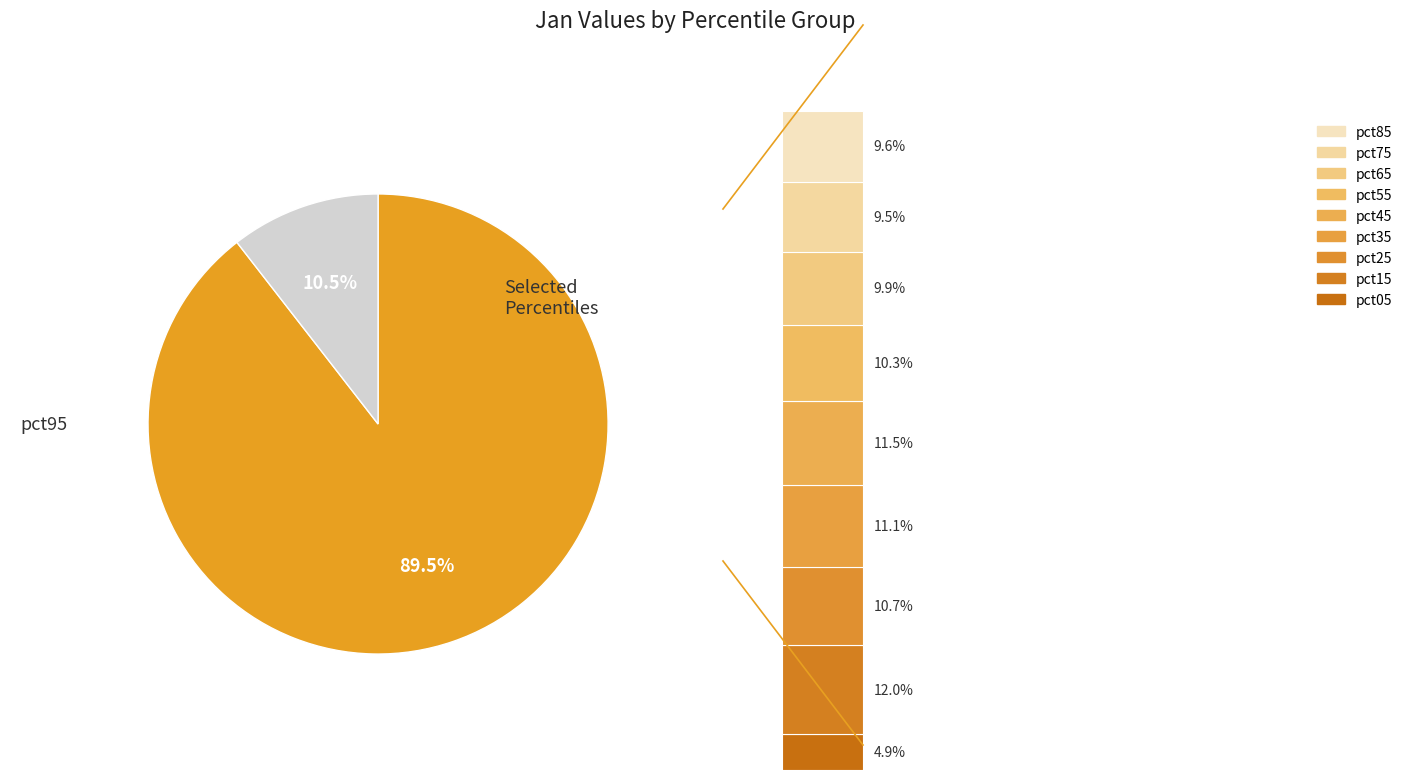

What percentage do pct75 and pct35 together represent?

20.6%